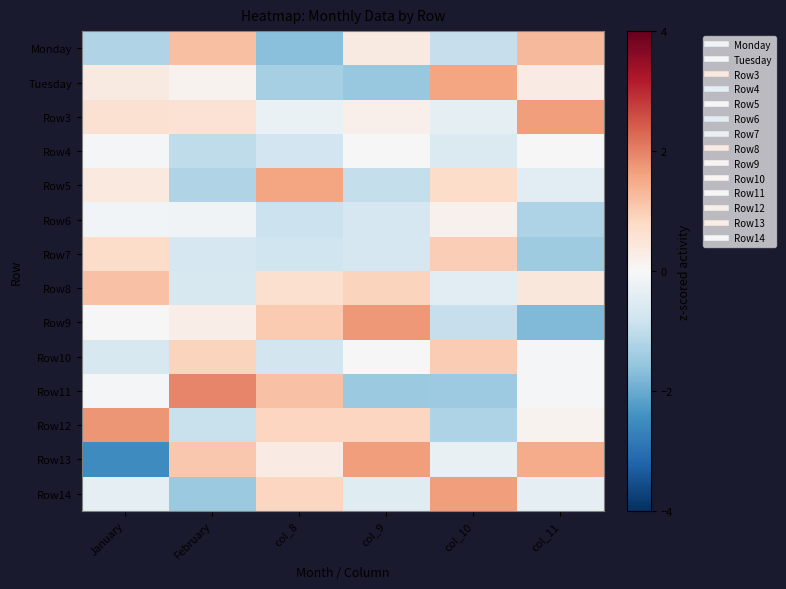

Rank the series by their maximum value, from highest to lowest.

Row11, Row12, Row9, Row14, Row3, Row13, Row5, Tuesday, Monday, Row8, Row10, Row7, Row6, Row4